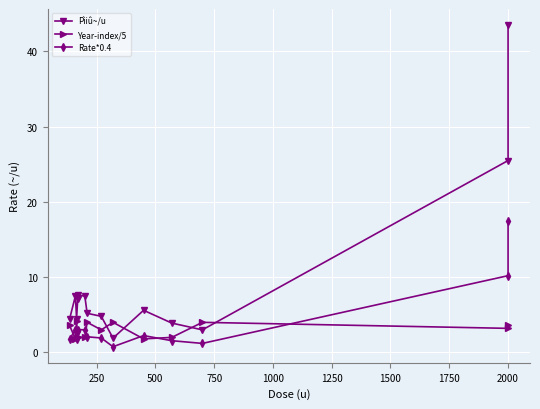

What is the difference between the second highest and second lowest values in the Pìiû~/u series?

22.5